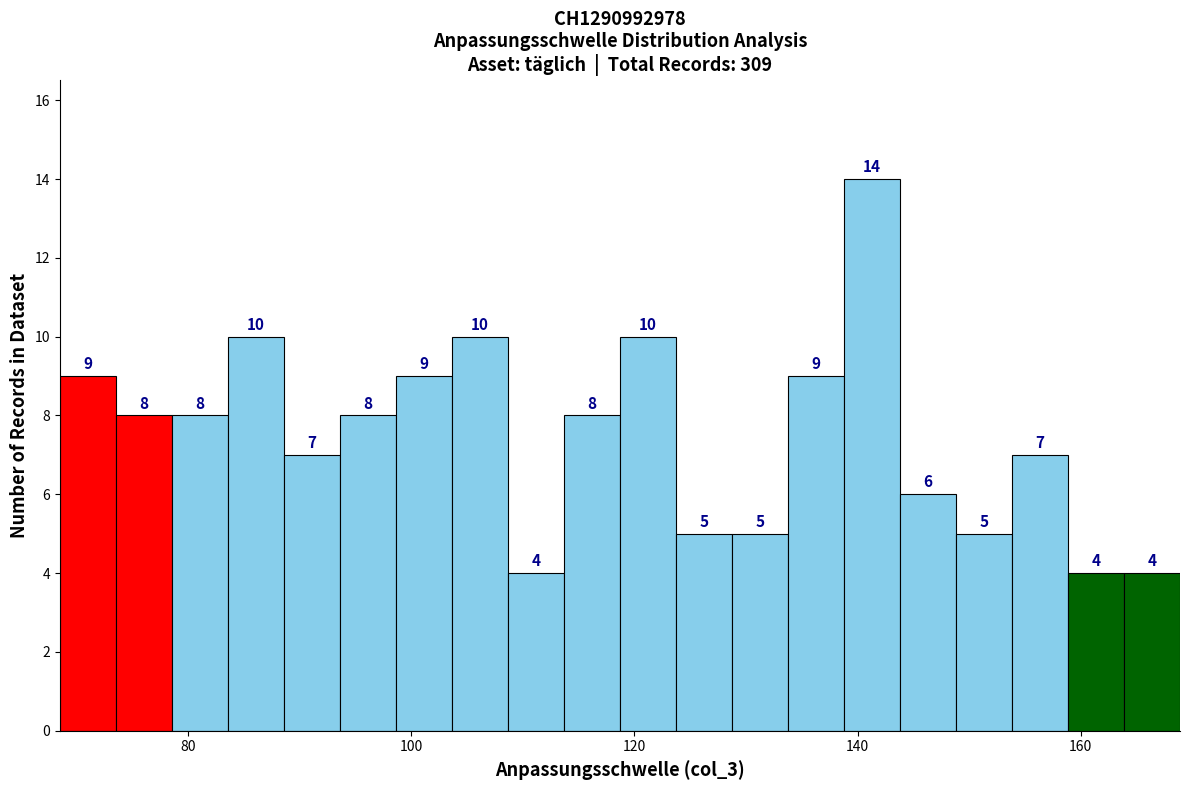

Around what value on the x-axis is the tallest bar? Give the approximate position of its centre, as read against the axis.

142